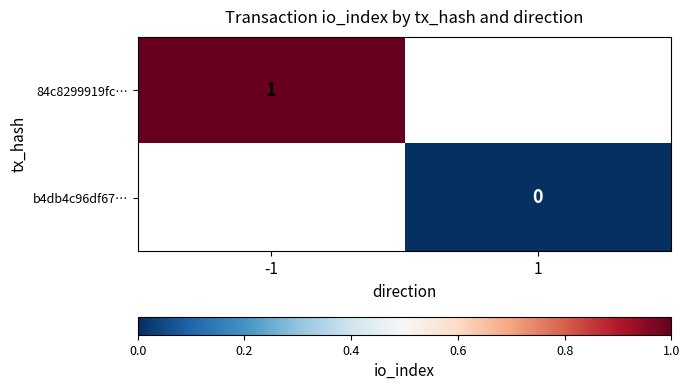

The value of 84c8299919fc… at -1 is 0. True or false?

False